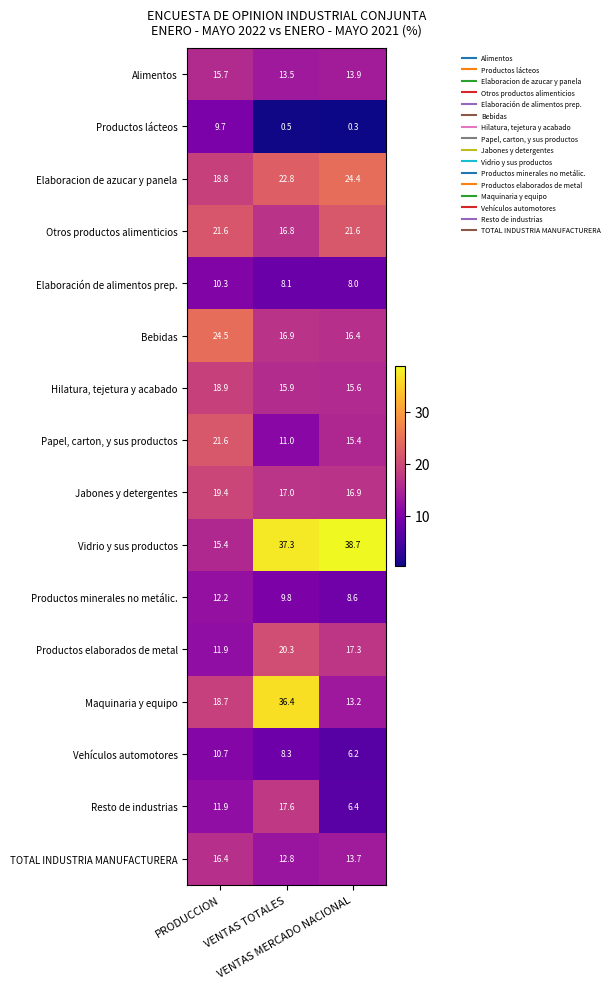

What is the minimum value shown in the chart?

0.3